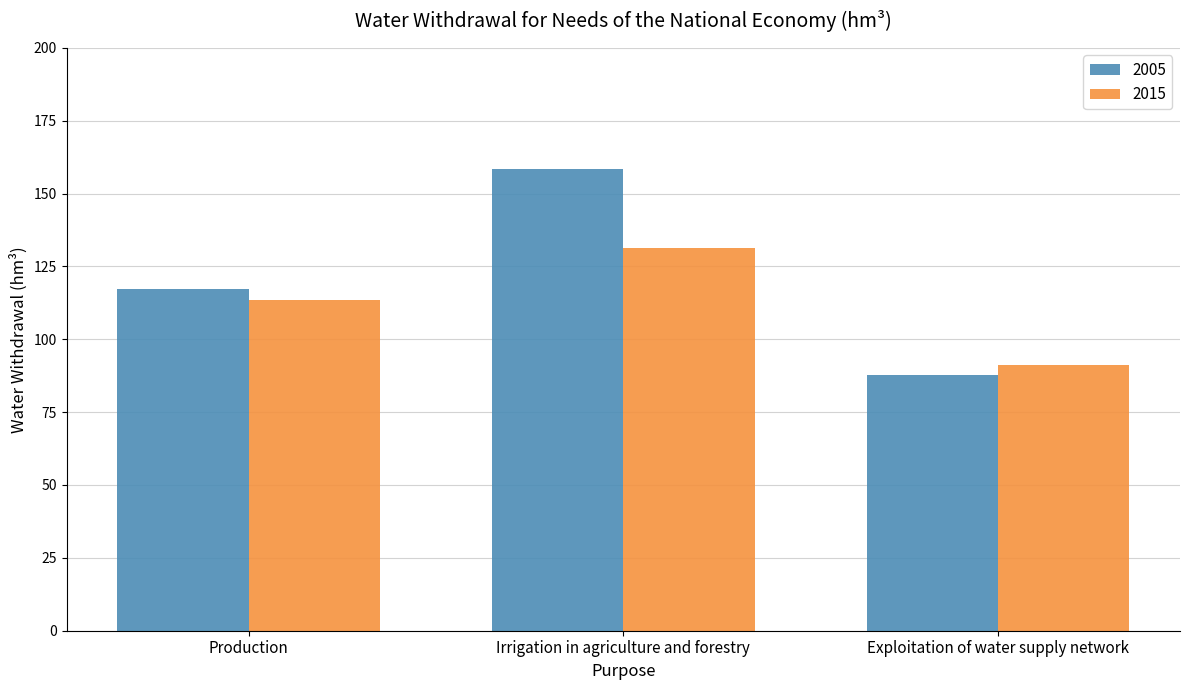

Reading left to right, list all the values displayed in this chart.

2005: Production=117.4	Irrigation in agriculture and forestry=158.4	Exploitation of water supply network=87.9
2015: Production=113.6	Irrigation in agriculture and forestry=131.4	Exploitation of water supply network=91.1